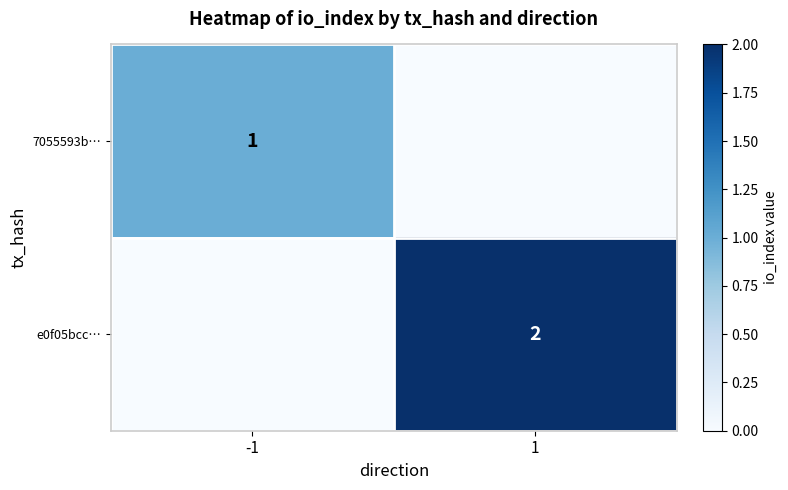

The 7055593b… series shows 0 at -1. True or false?

False